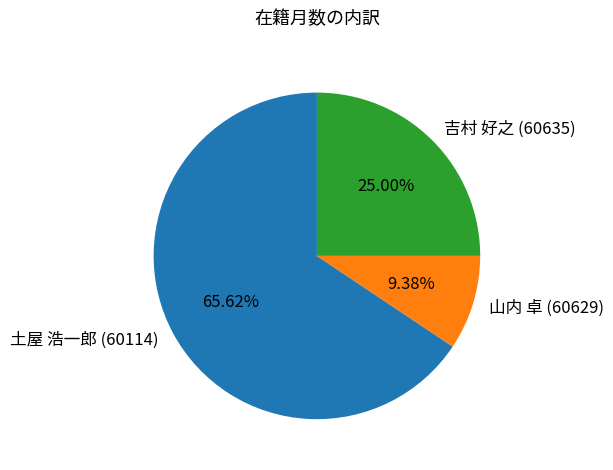

Between 吉村 好之 (60635) and 山内 卓 (60629), which is larger?

吉村 好之 (60635)